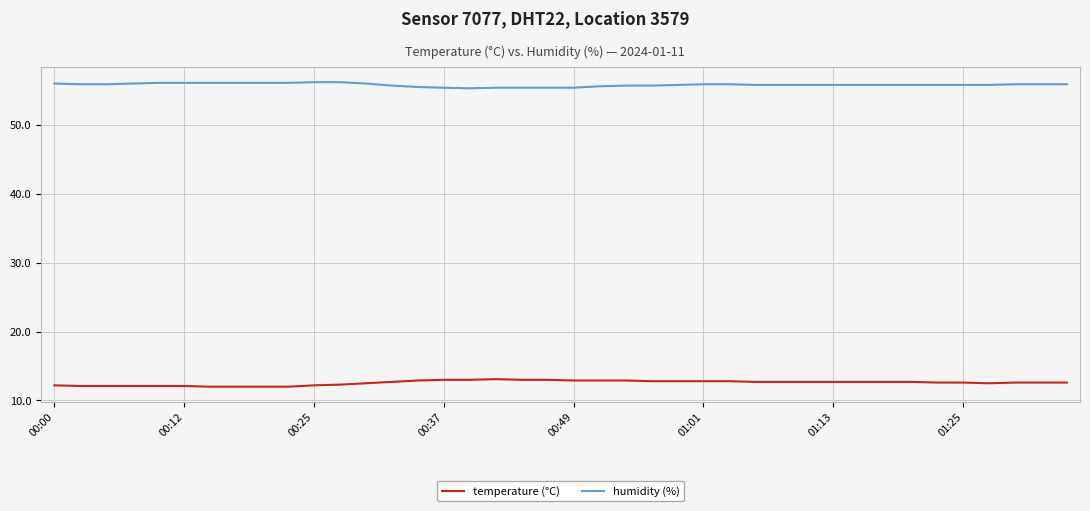

True or false: humidity (%) and temperature (°C) cross at least once.

False